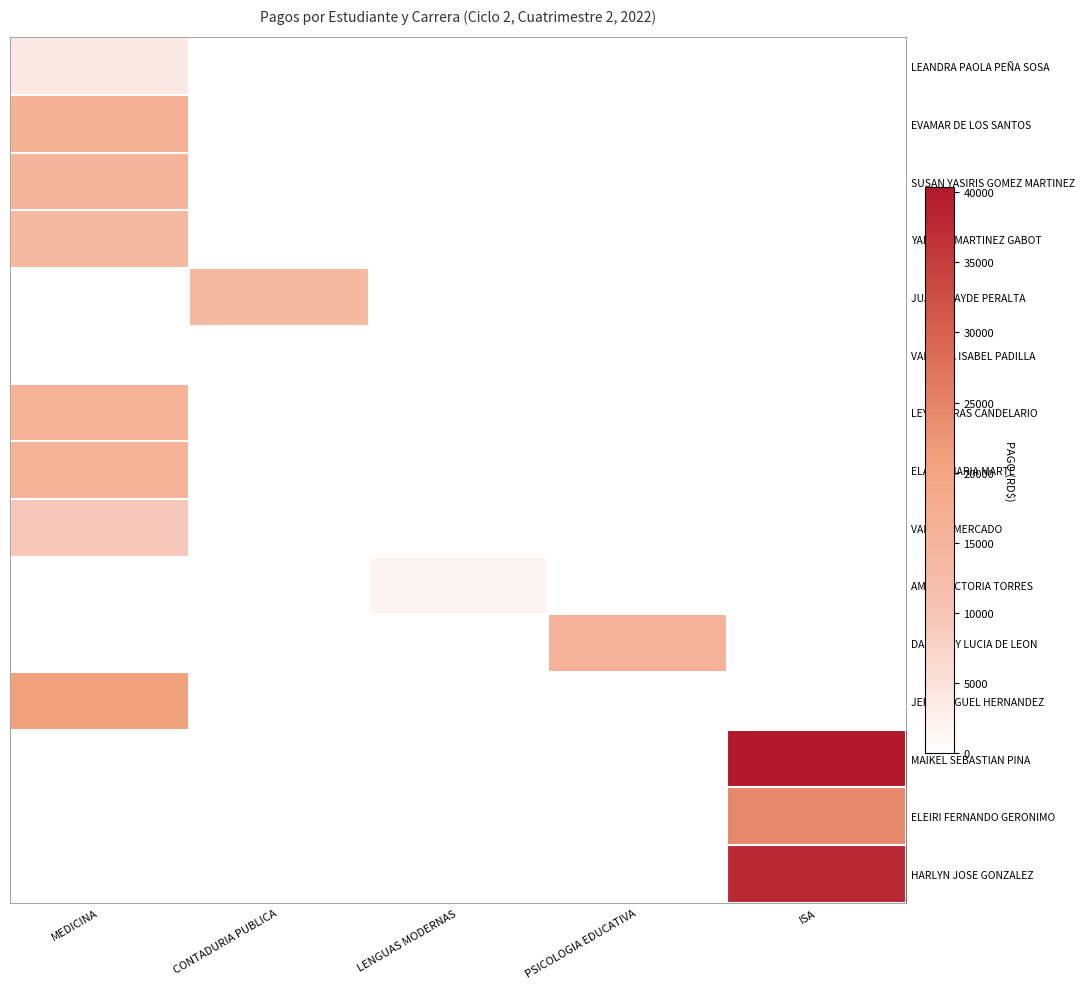

Which category has the lowest value in the YANIBEL MARTINEZ GABOT series?

MEDICINA